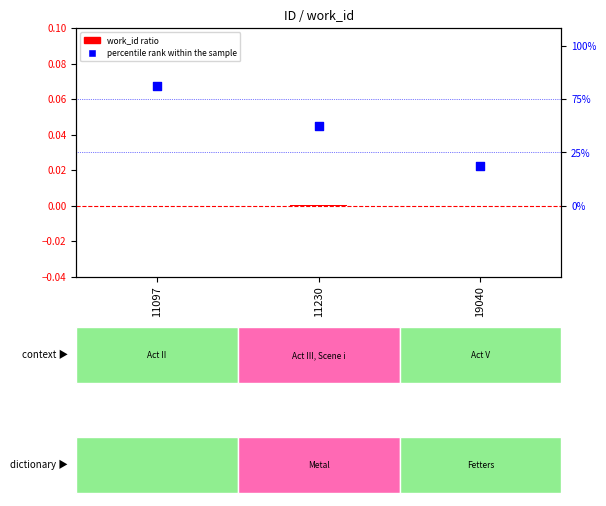

Which series contains the highest Y value?

percentile rank within the sample